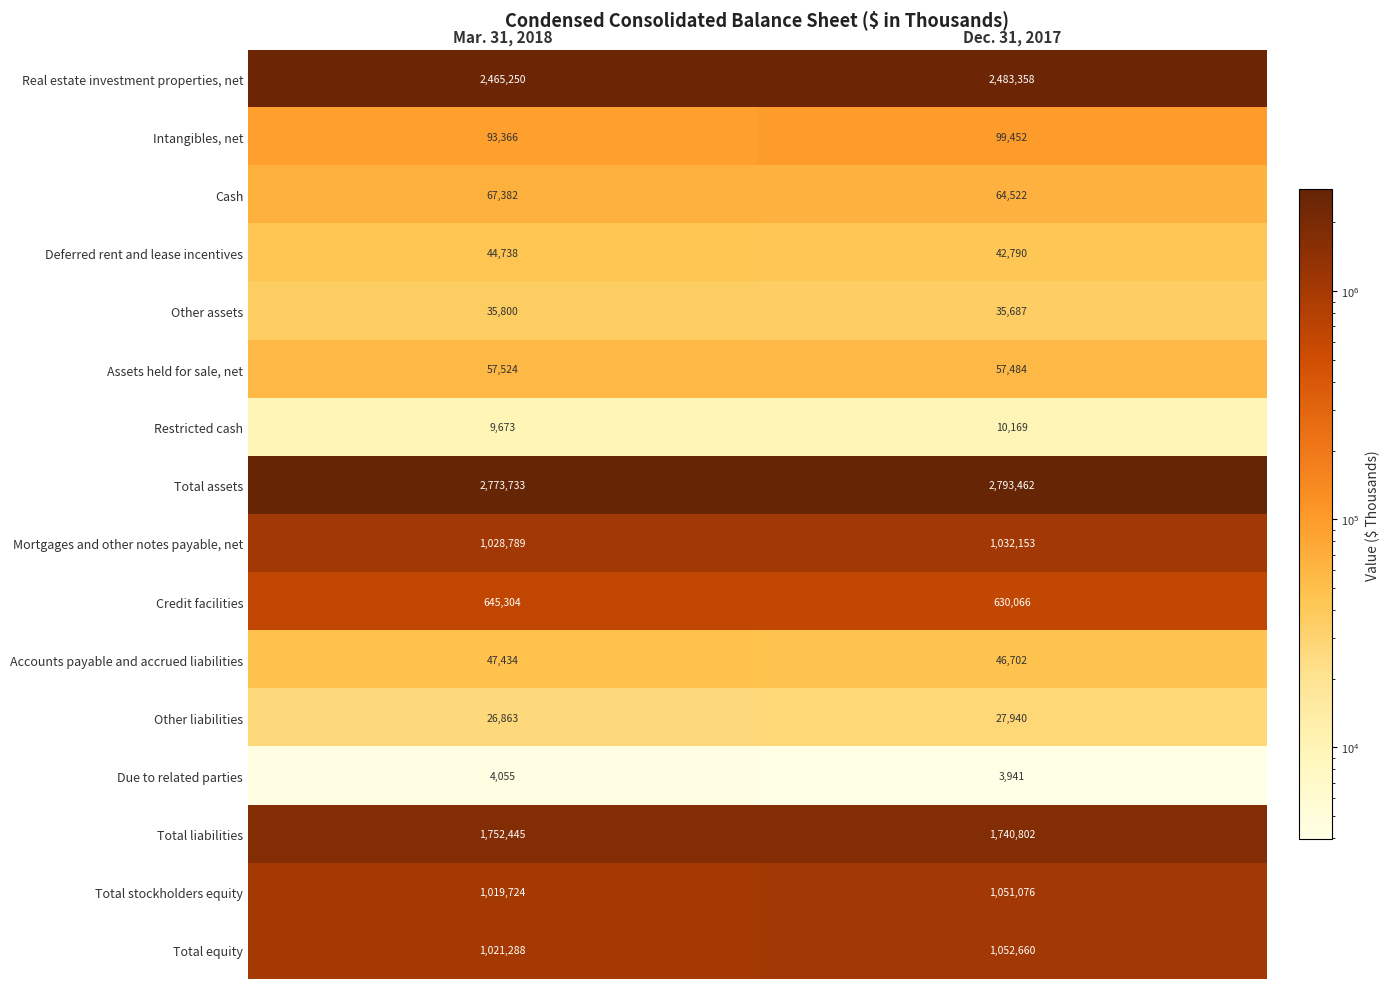

At Mar. 31, 2018, list the series in order from smallest to largest.

Due to related parties, Restricted cash, Other liabilities, Other assets, Deferred rent and lease incentives, Accounts payable and accrued liabilities, Assets held for sale, net, Cash, Intangibles, net, Credit facilities, Total stockholders equity, Total equity, Mortgages and other notes payable, net, Total liabilities, Real estate investment properties, net, Total assets